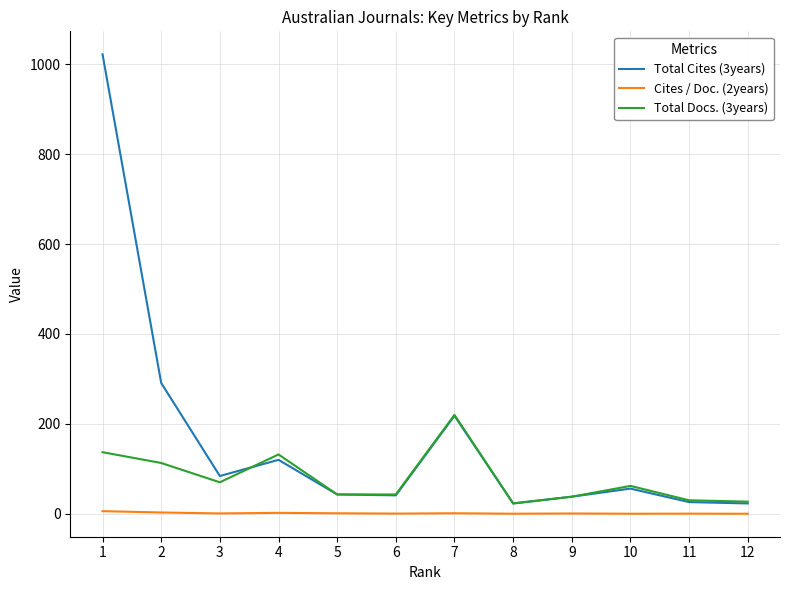

List the series in order of their overall mean, highest first.

Total Cites (3years), Total Docs. (3years), Cites / Doc. (2years)